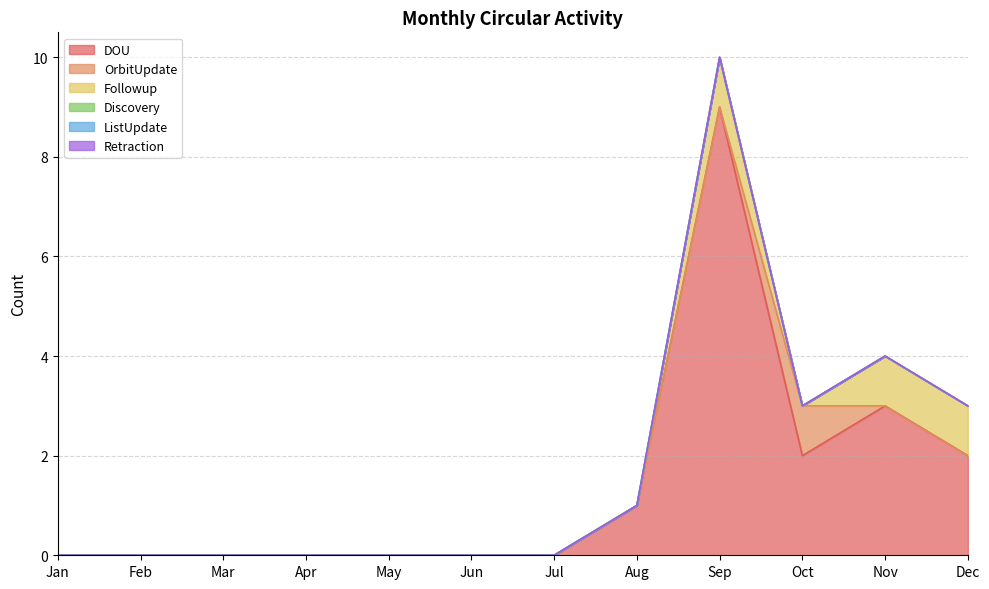

List the series in order of their peak value, highest first.

DOU, OrbitUpdate, Followup, Discovery, ListUpdate, Retraction